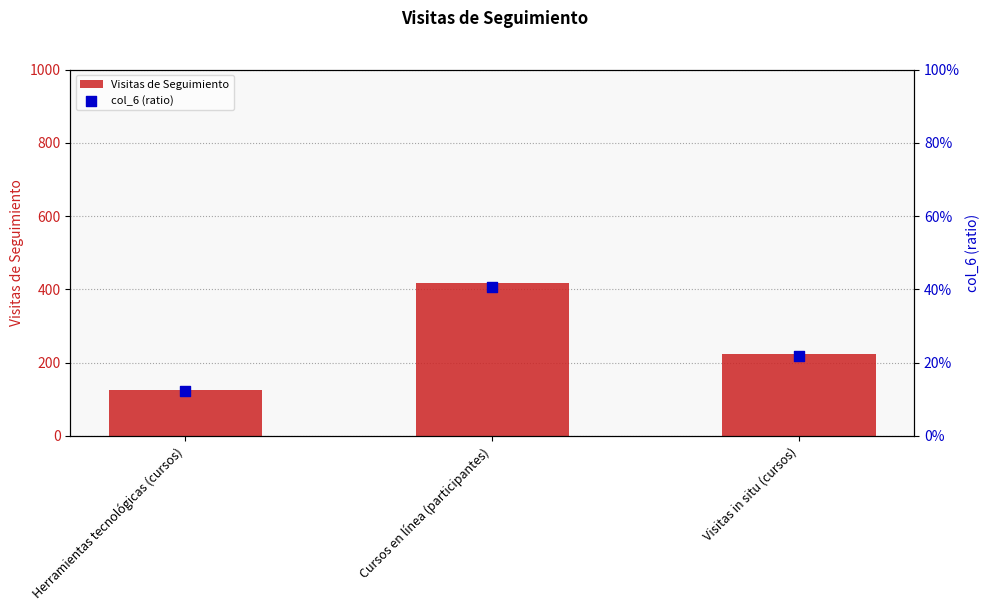

What is the total value across all series at Herramientas tecnológicas (cursos)?

126.1